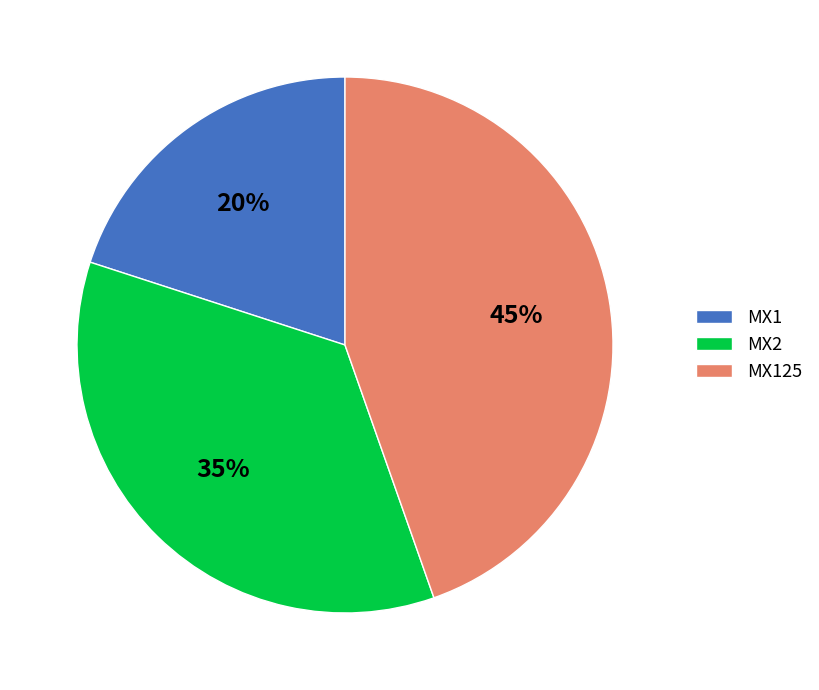

To the nearest percent, what is the difference between the MX1 and MX2 slice percentages?

15%